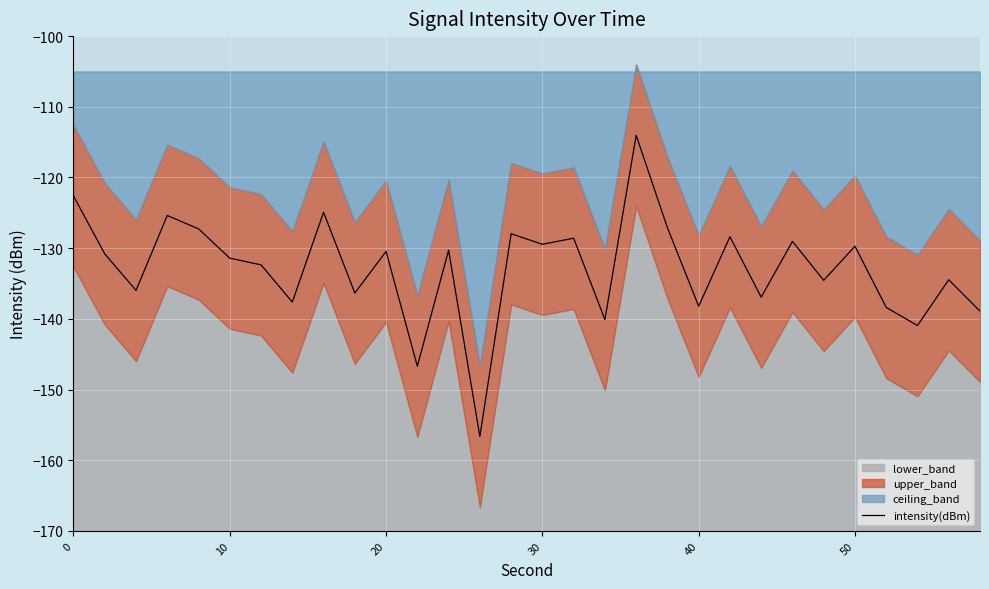

What is the difference between the maximum and minimum values?

42.6